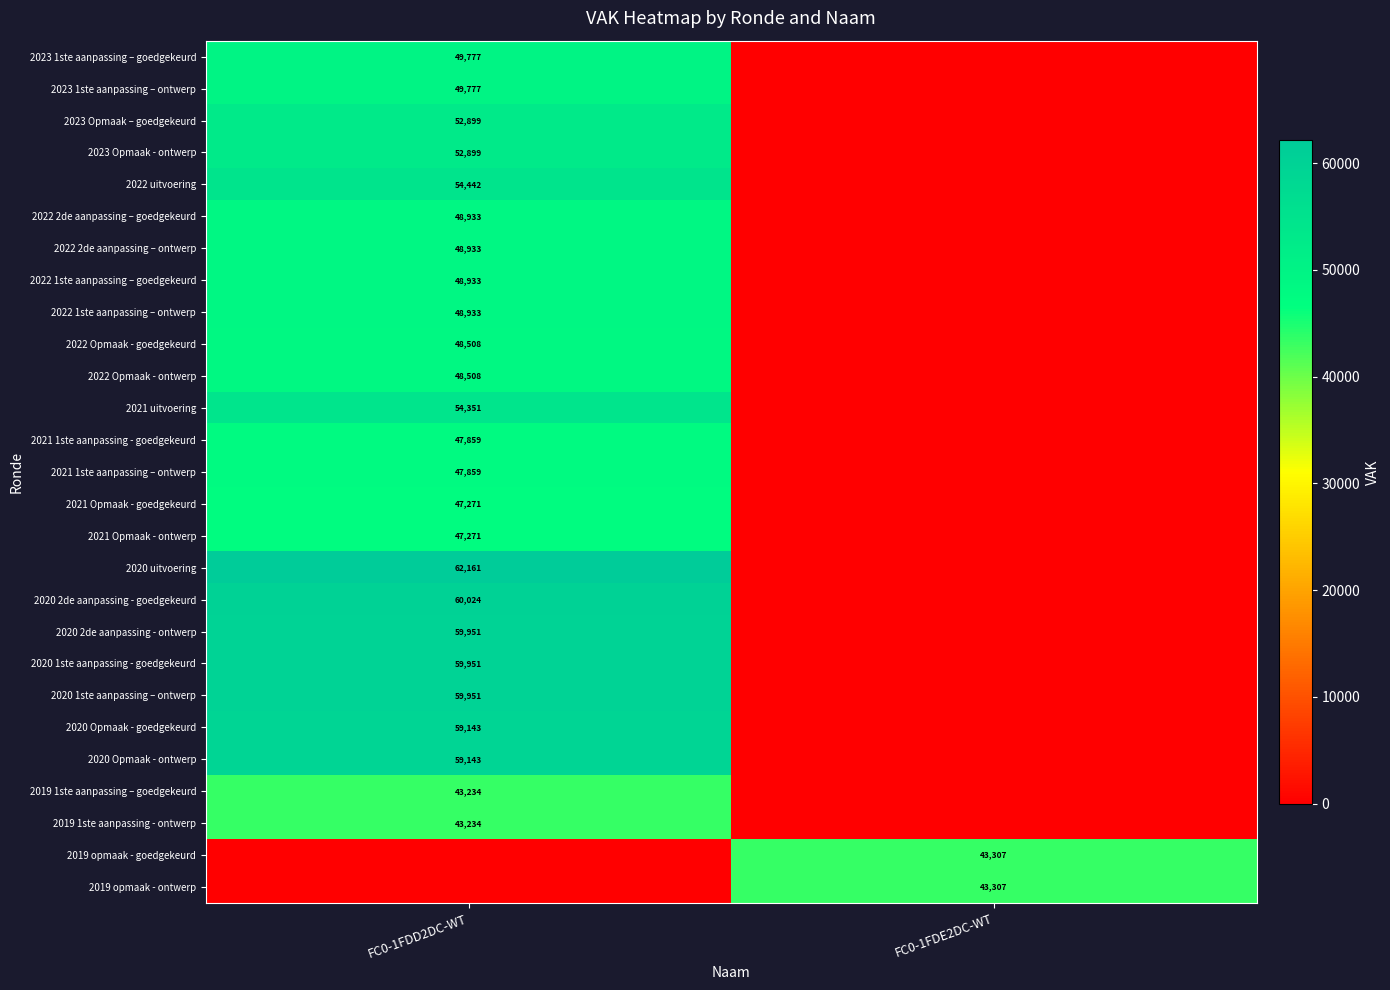

Is it true that 2023 1ste aanpassing – ontwerp equals 49777 at FC0-1FDD2DC-WT?

True